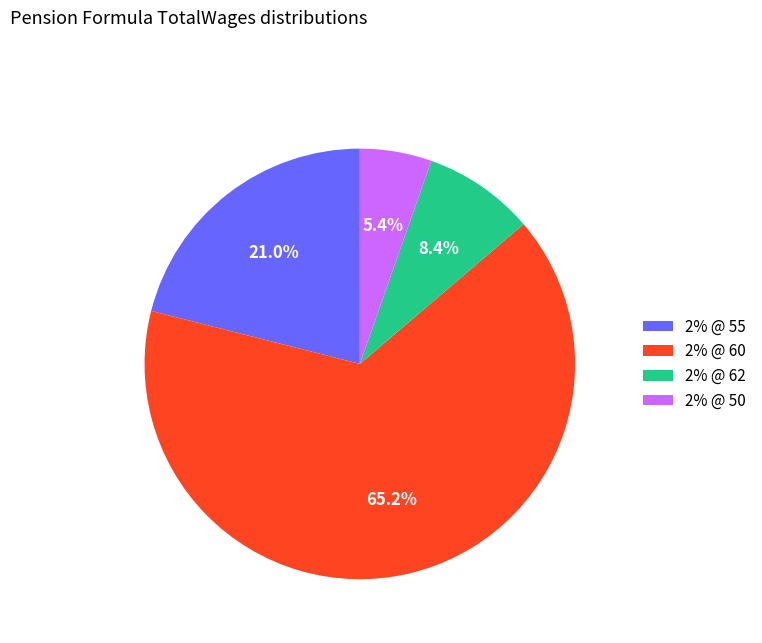

What is the ratio of the value at 2% @ 50 to the value at 2% @ 62?

0.6